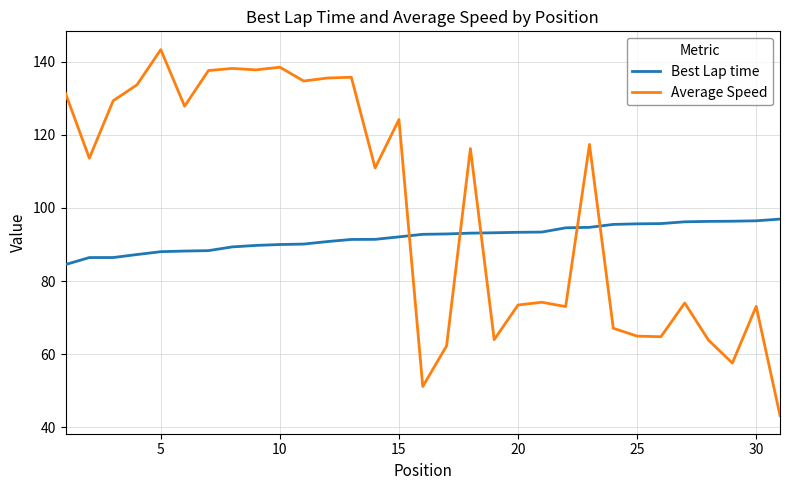

What is the highest value of the Best Lap time series?

96.9